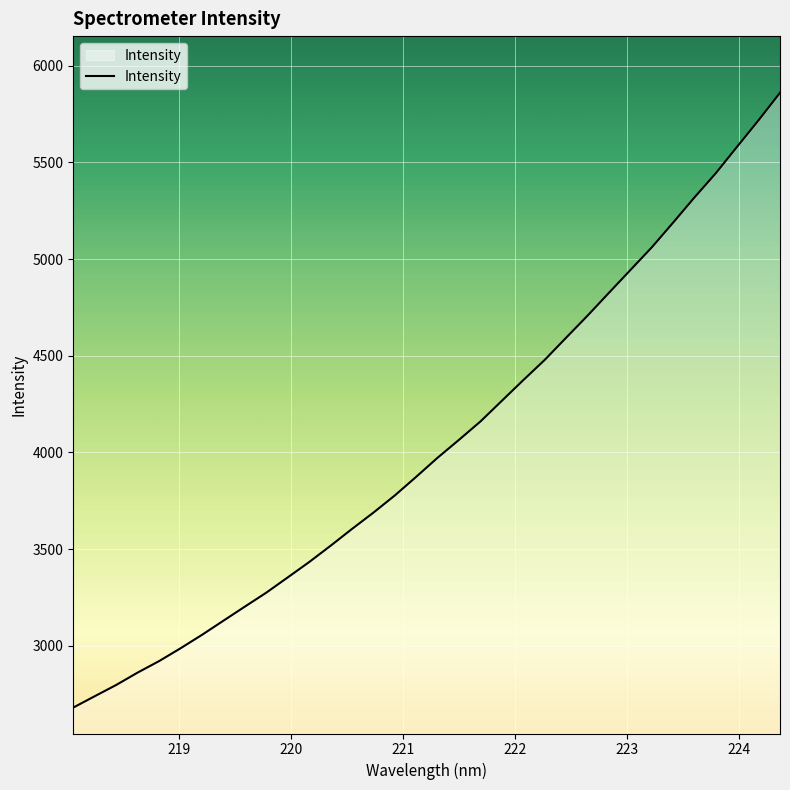

What is the greatest value displayed?

5859.4